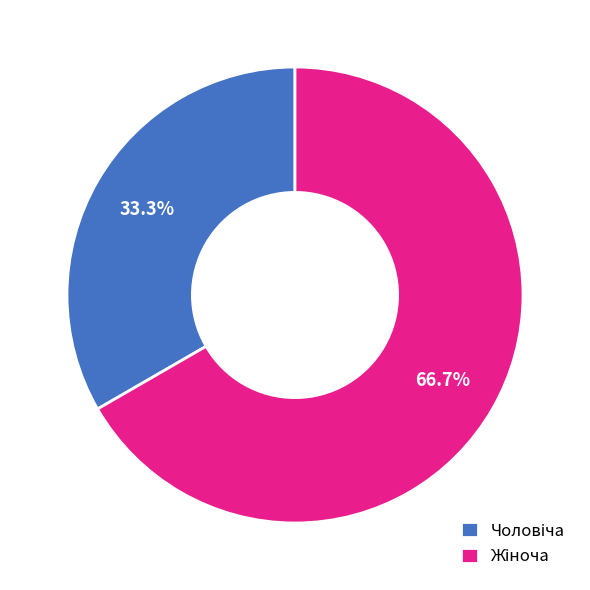

Is there any slice that represents more than half of the pie?

Yes